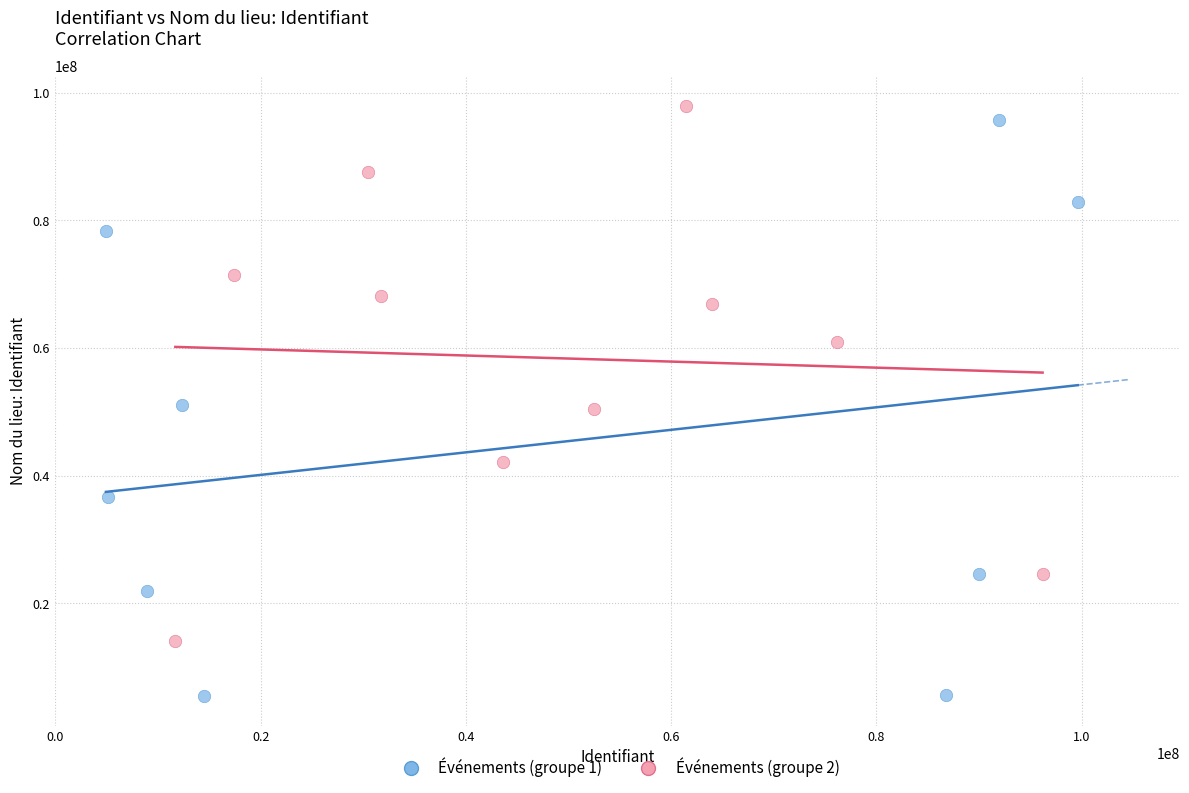

Which series has the largest Y range (max minus min)?

Événements (groupe 1)